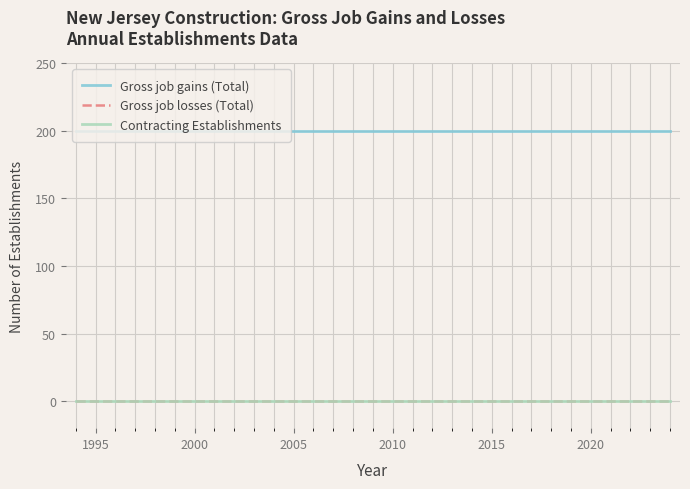

True or false: Gross job gains (Total) and Gross job losses (Total) intersect in this chart.

False